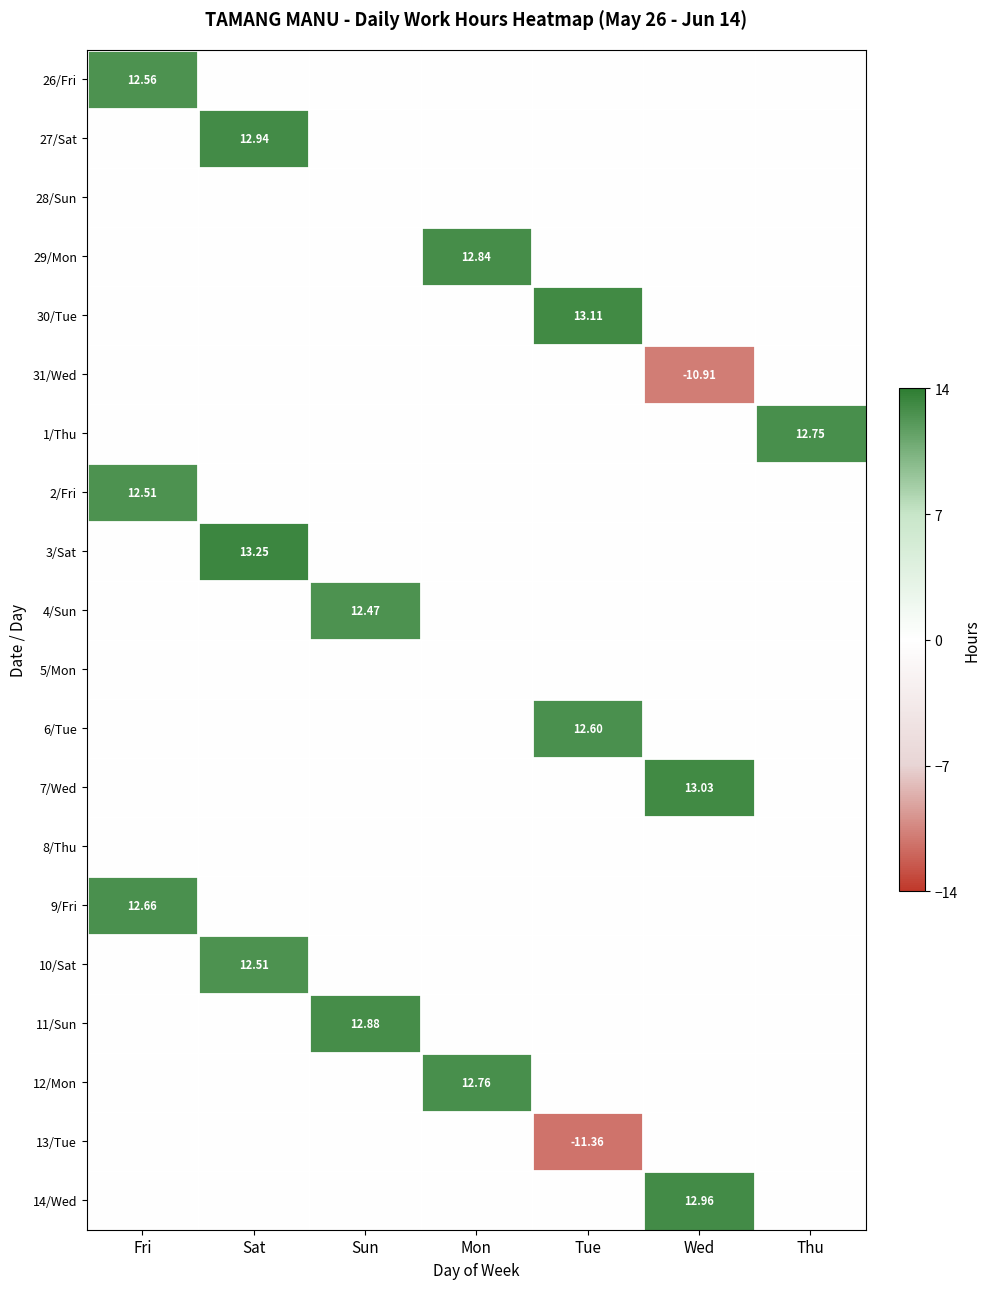

Which series has the largest total across all categories?

3/Sat